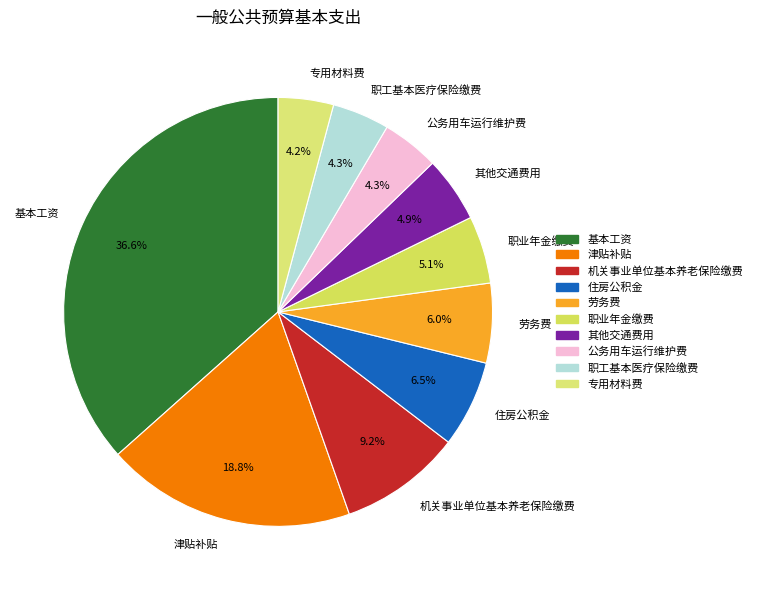

Does any single category account for the majority?

No